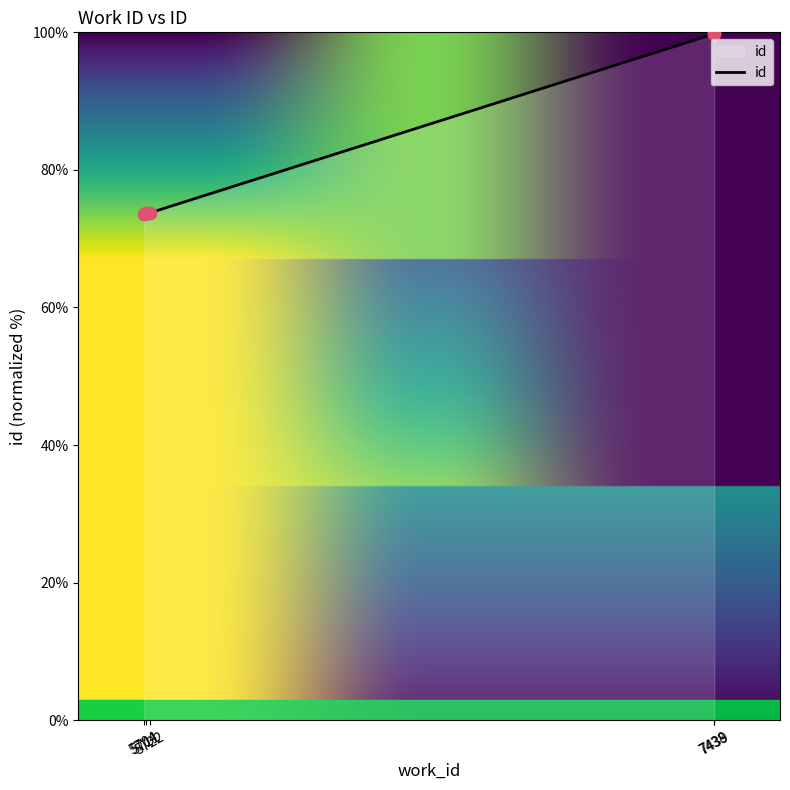

What is the change in value from 5704 to 5711?

+0.1